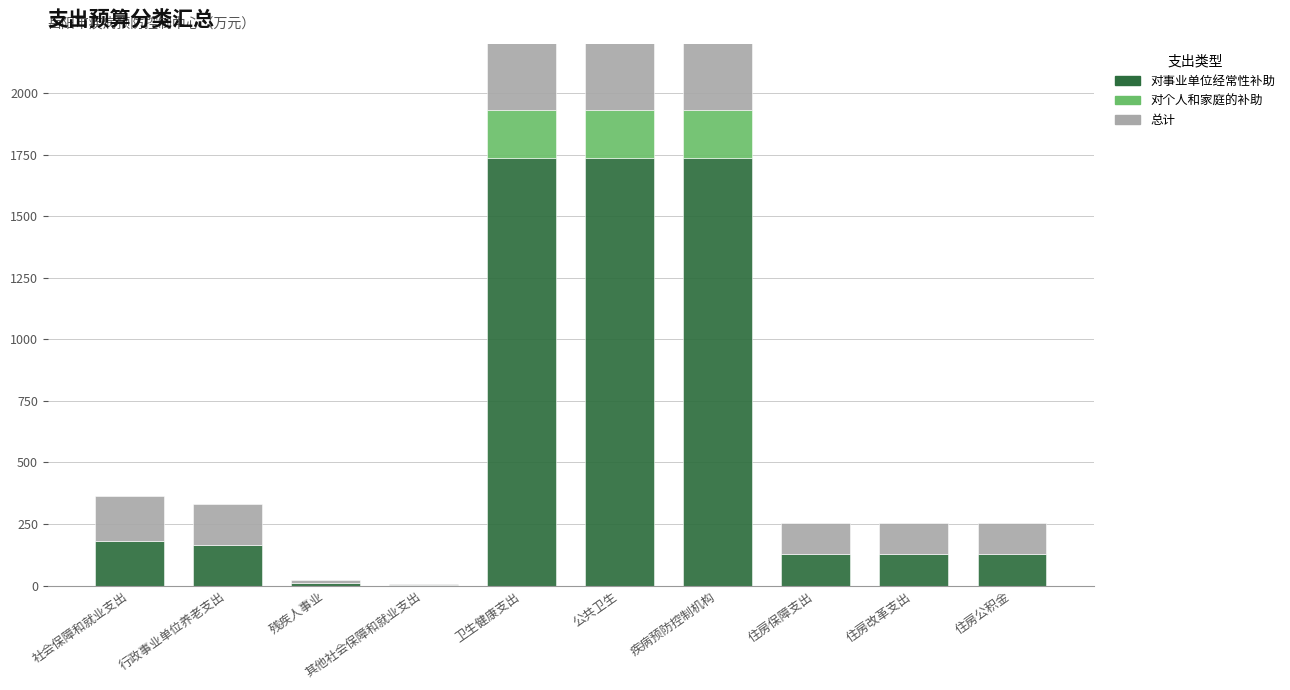

Which label corresponds to the smallest value in the chart?

社会保障和就业支出